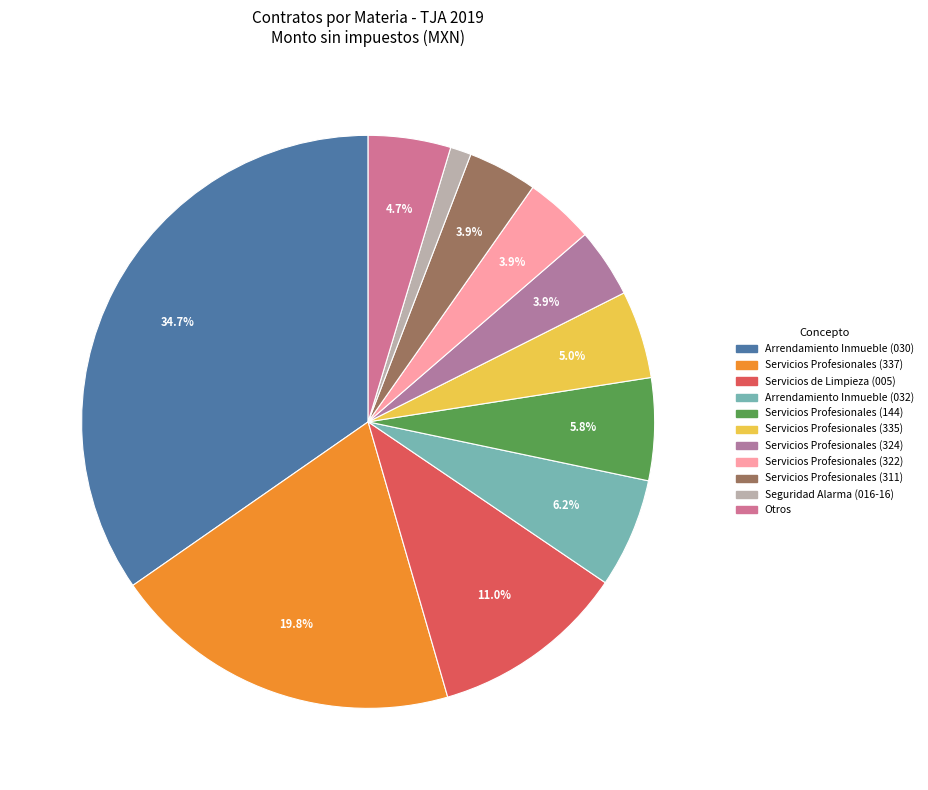

How many segments does this pie chart have?

11